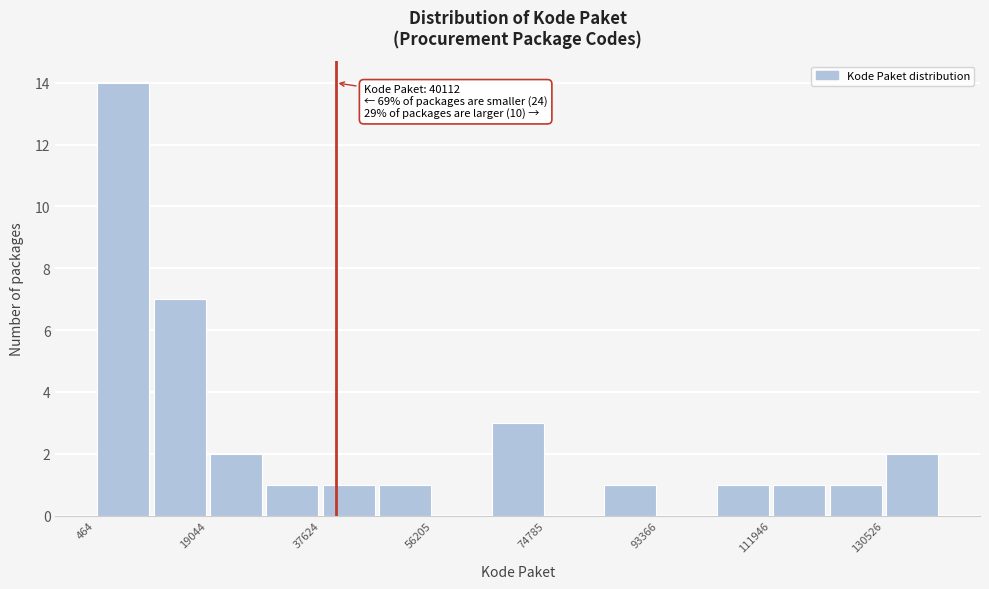

Over which range of the x-axis is the bar tallest?

0 to 10000